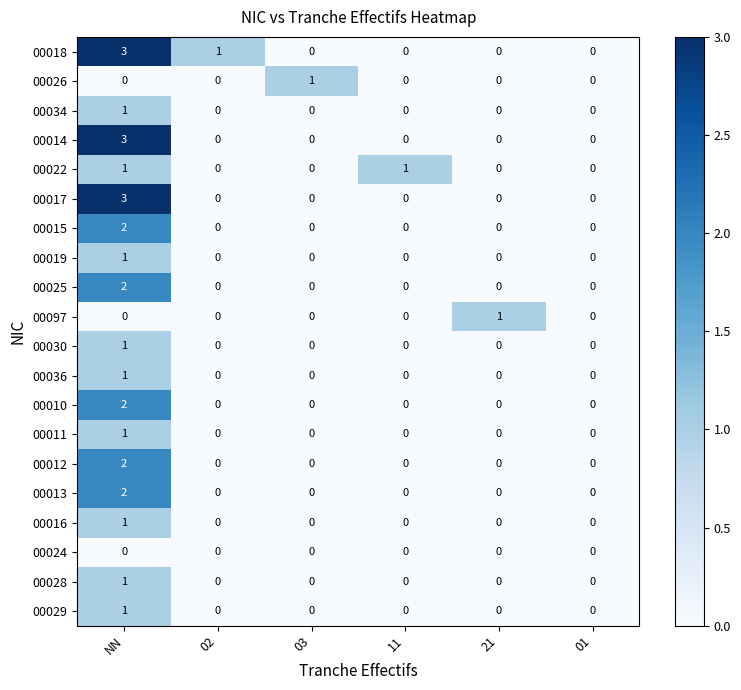

Which category has the highest value in the 00028 series?

NN